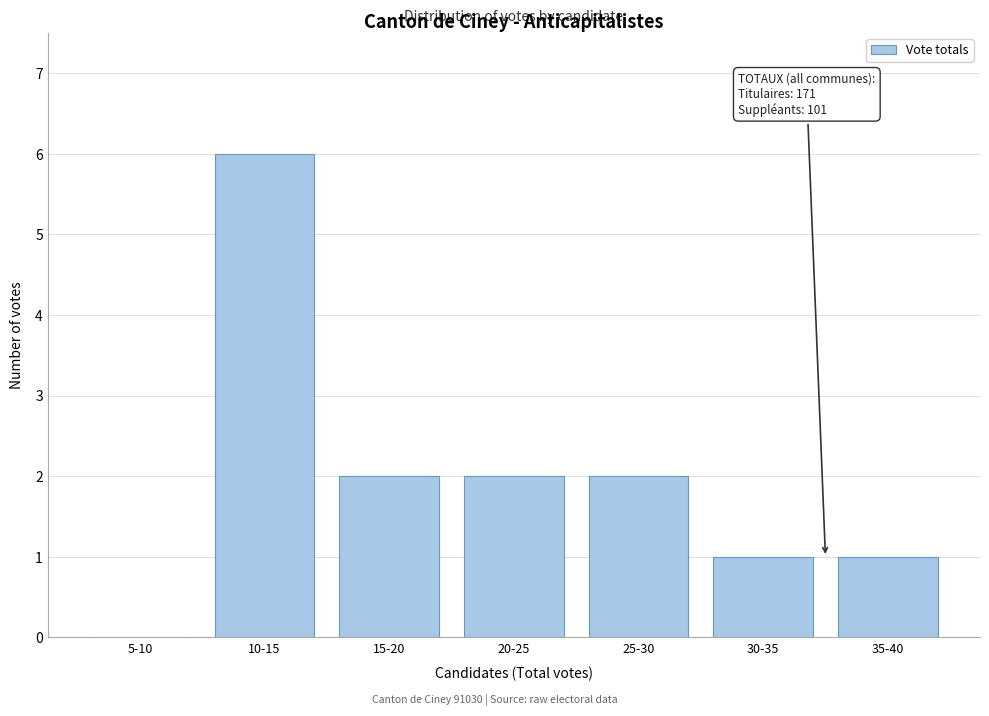

Reading left to right, extract all data points from this chart.

5-10=0	10-15=6	15-20=2	20-25=2	25-30=2	30-35=1	35-40=1